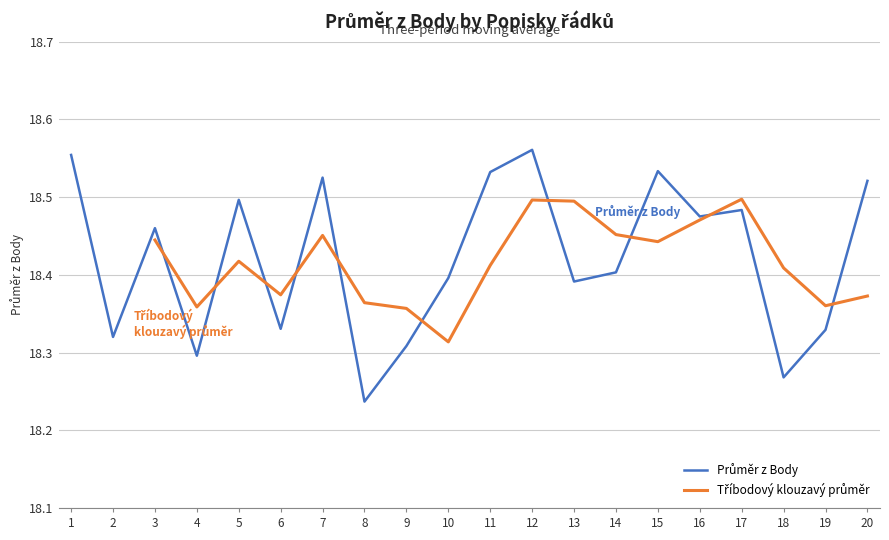

Which series changed the most between 4 and 17?

Průměr z Body